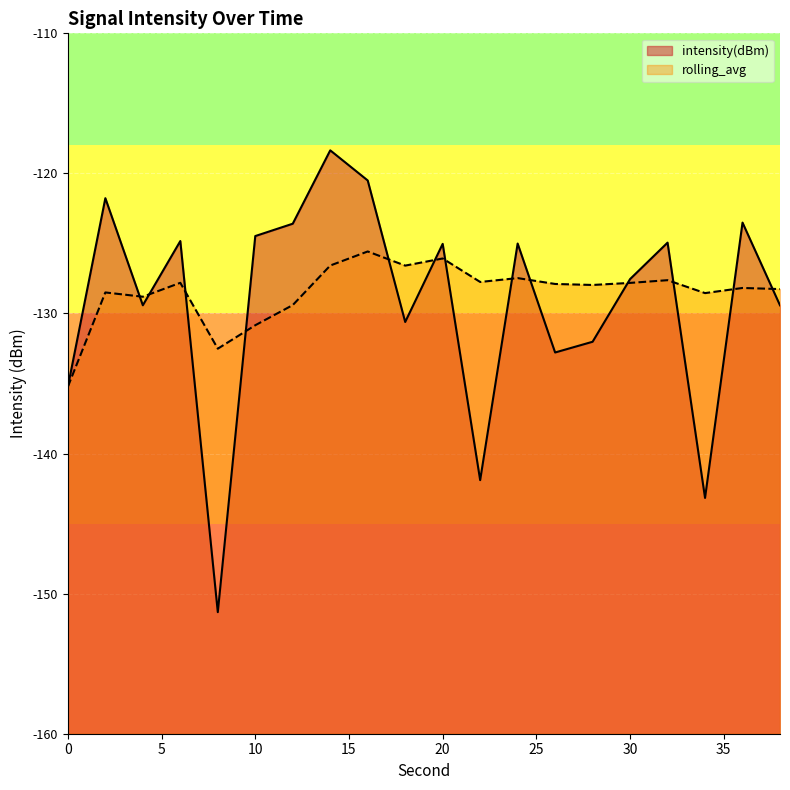

Which series has the largest total across all categories?

rolling_avg